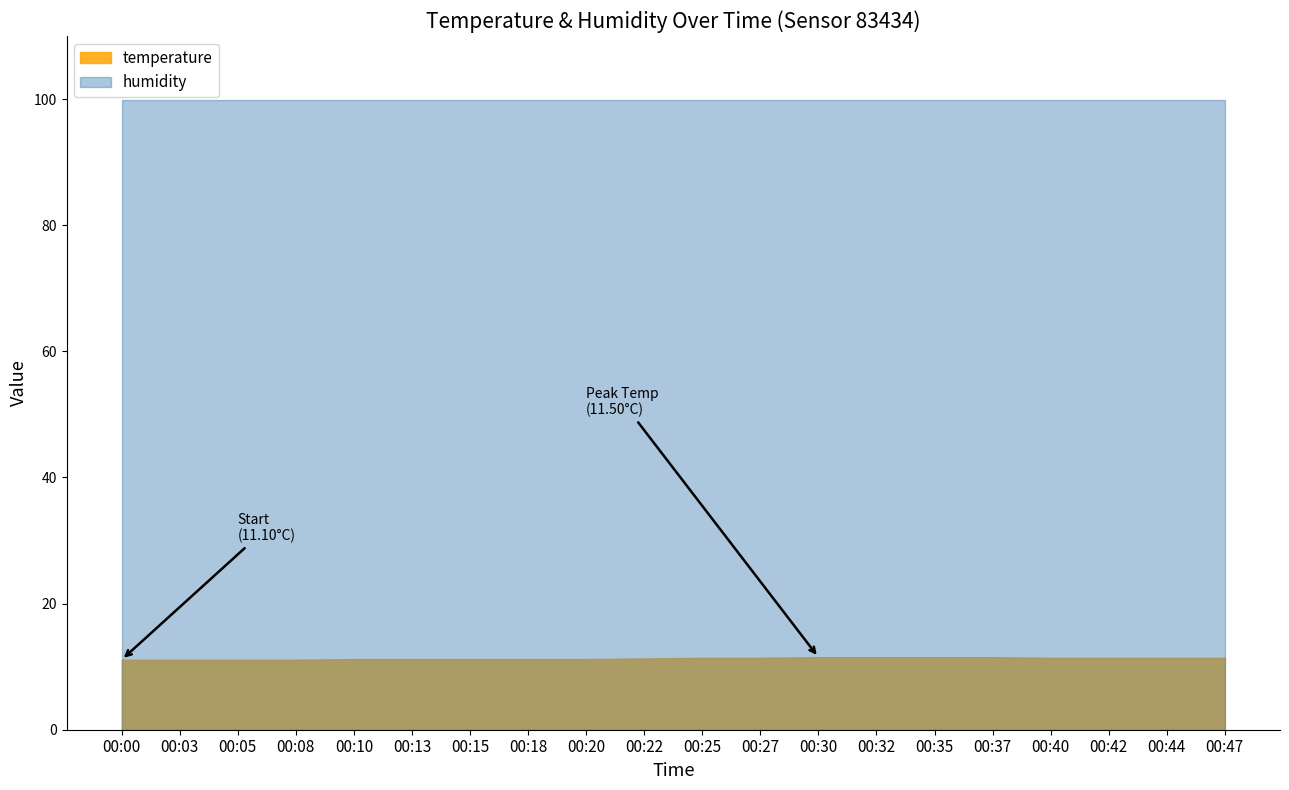

The value of temperature at 00:22 is 20.0. True or false?

False